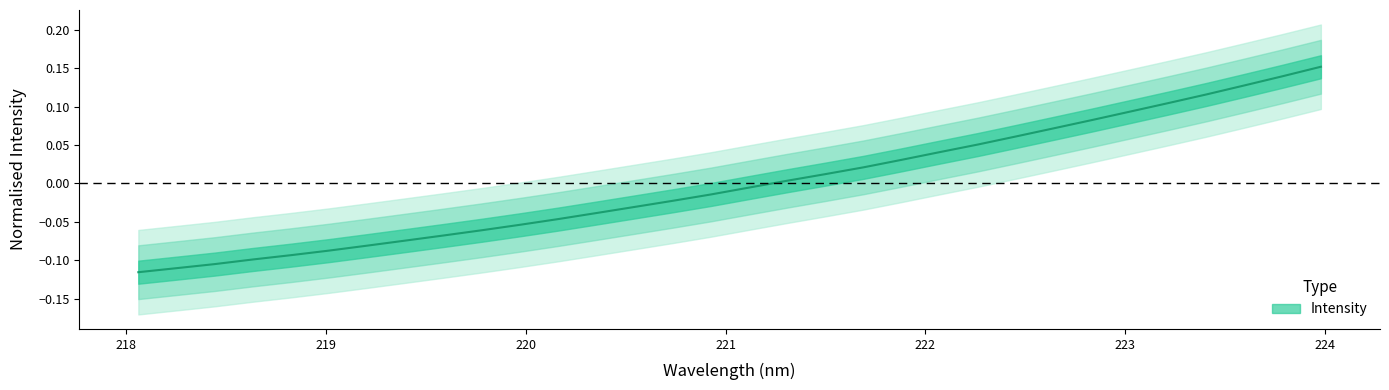

What position from the right is 218.0596?

32